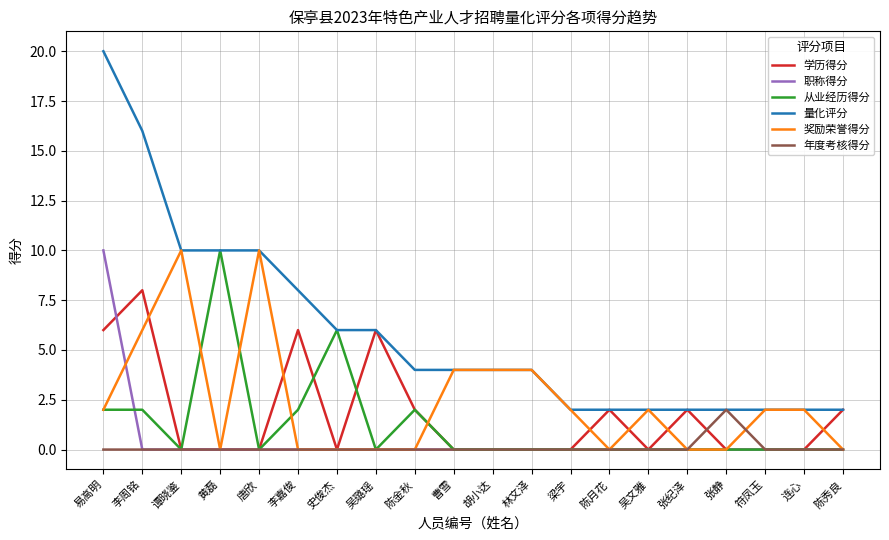

Is it true that 学历得分 equals 0 at 连心?

True